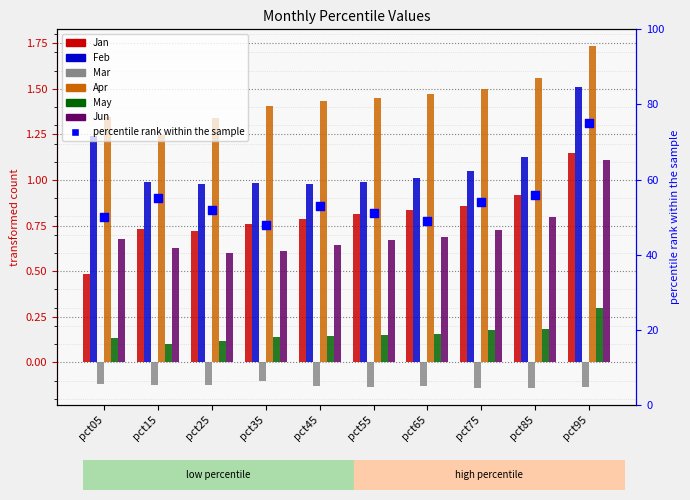

Which series contains the highest Y value?

Apr